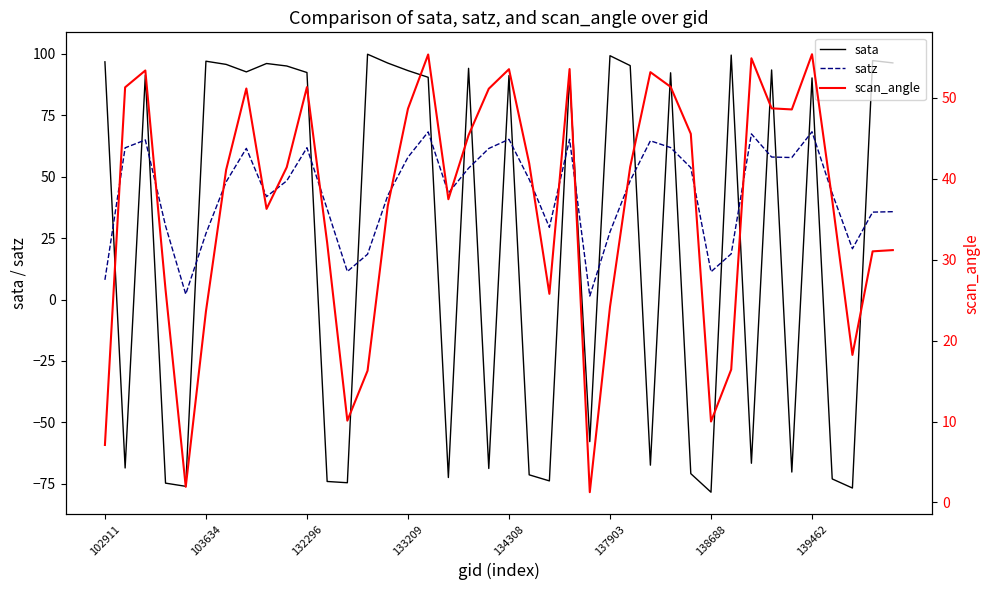

Is this an area chart (filled region under the line)?

No